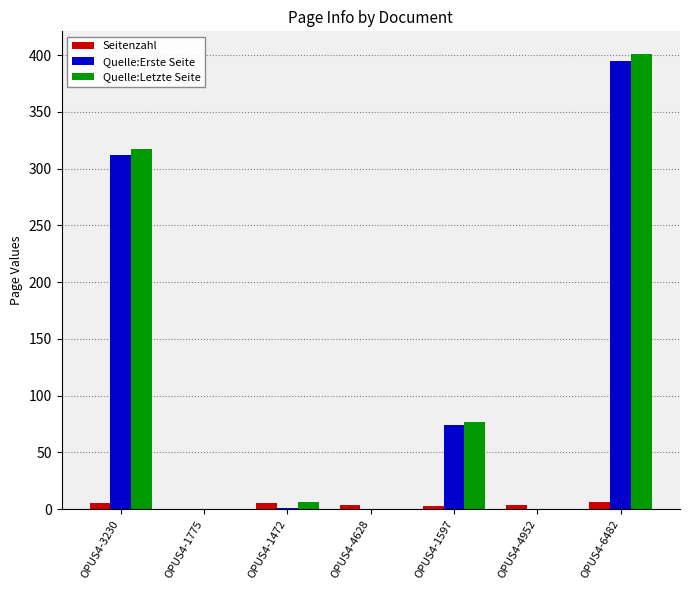

What are all the series names shown in the legend?

Seitenzahl, Quelle:Erste Seite, Quelle:Letzte Seite